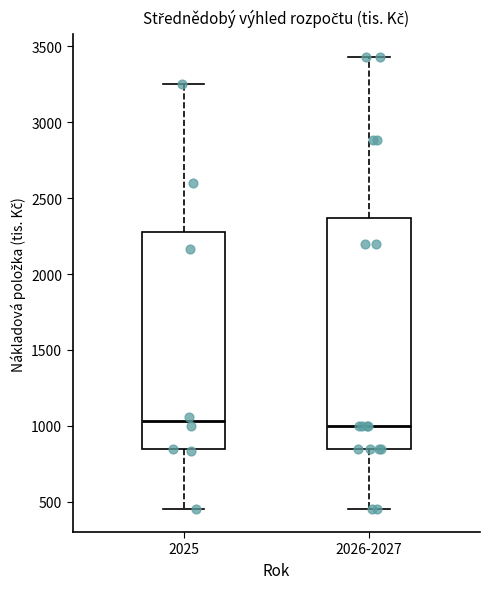

Where is the lower edge of the box for 2025 on the y-axis? The values are not printed on the chart, so give them approximately, as read against the axis.

850